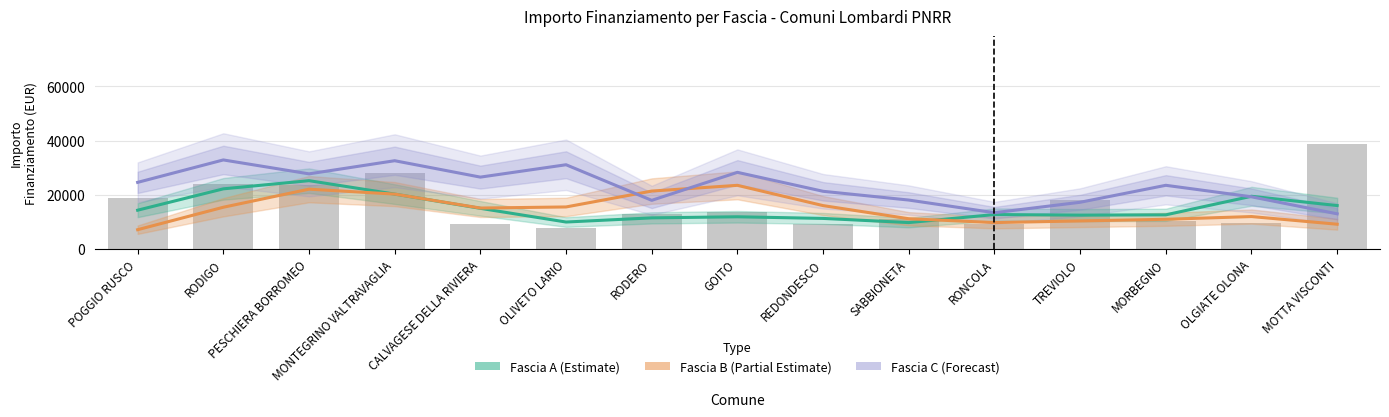

The value of Fascia B (Partial Estimate) at TREVIOLO is 15120.6. True or false?

False